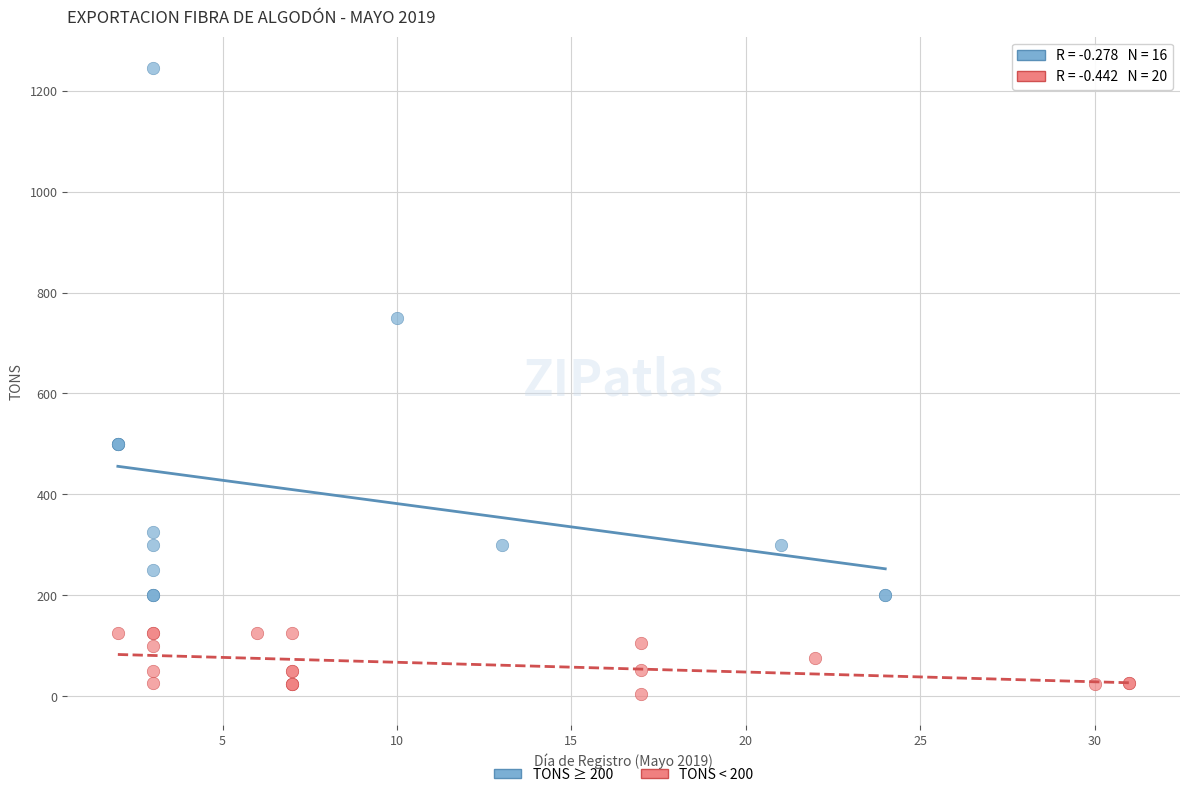

Which series has the widest spread of Y values?

TONS ≥ 200